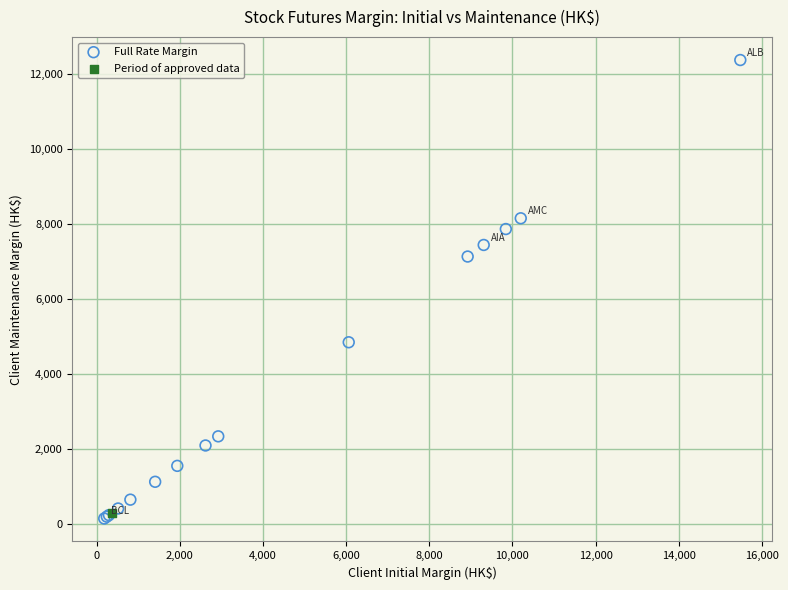

What are all the series names shown in the legend?

Full Rate Margin, Period of approved data